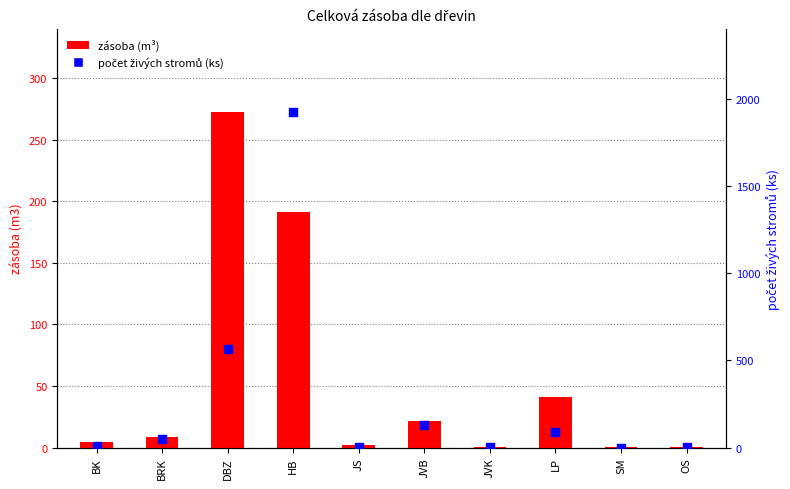

At how many categories does at least one series exceed 129?

3